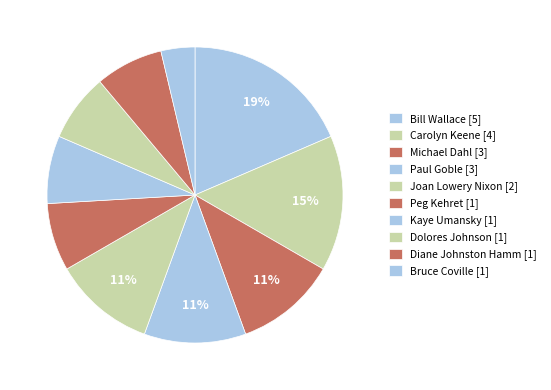

Count the number of slices in the pie.

10